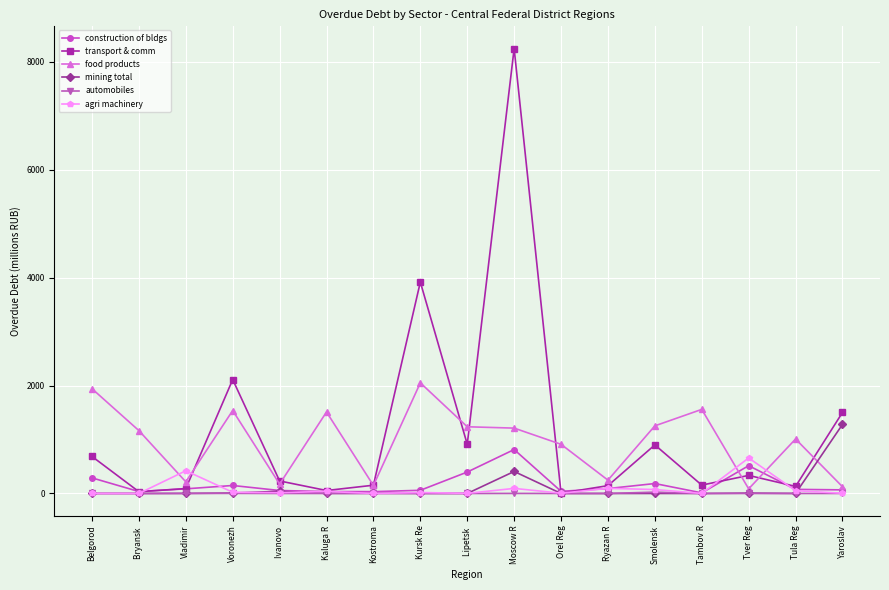

The value of construction of bldgs at Tambov R is 11. True or false?

True